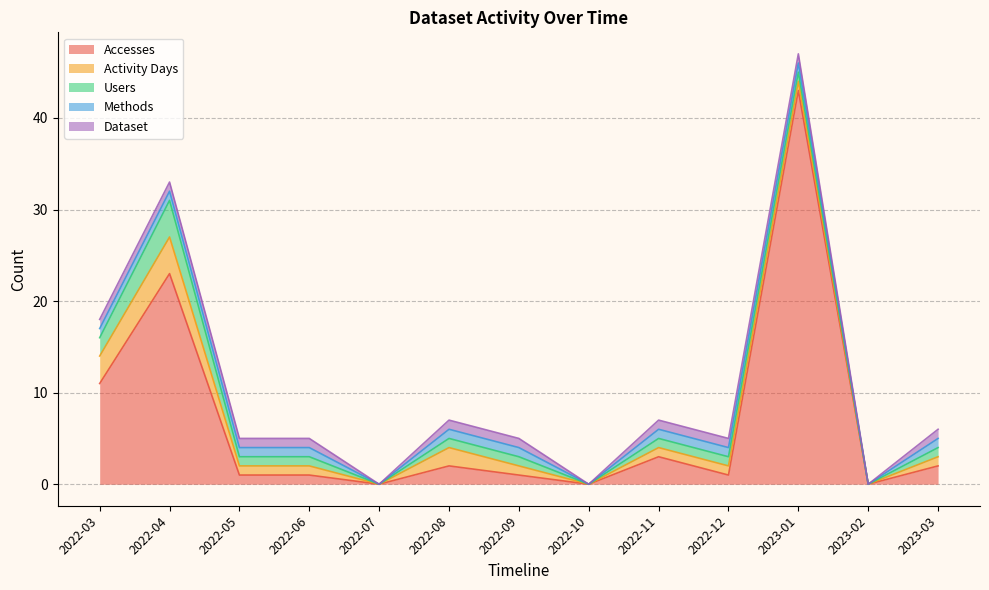

Between 2022-08 and 2023-01, which series saw the biggest shift?

Accesses